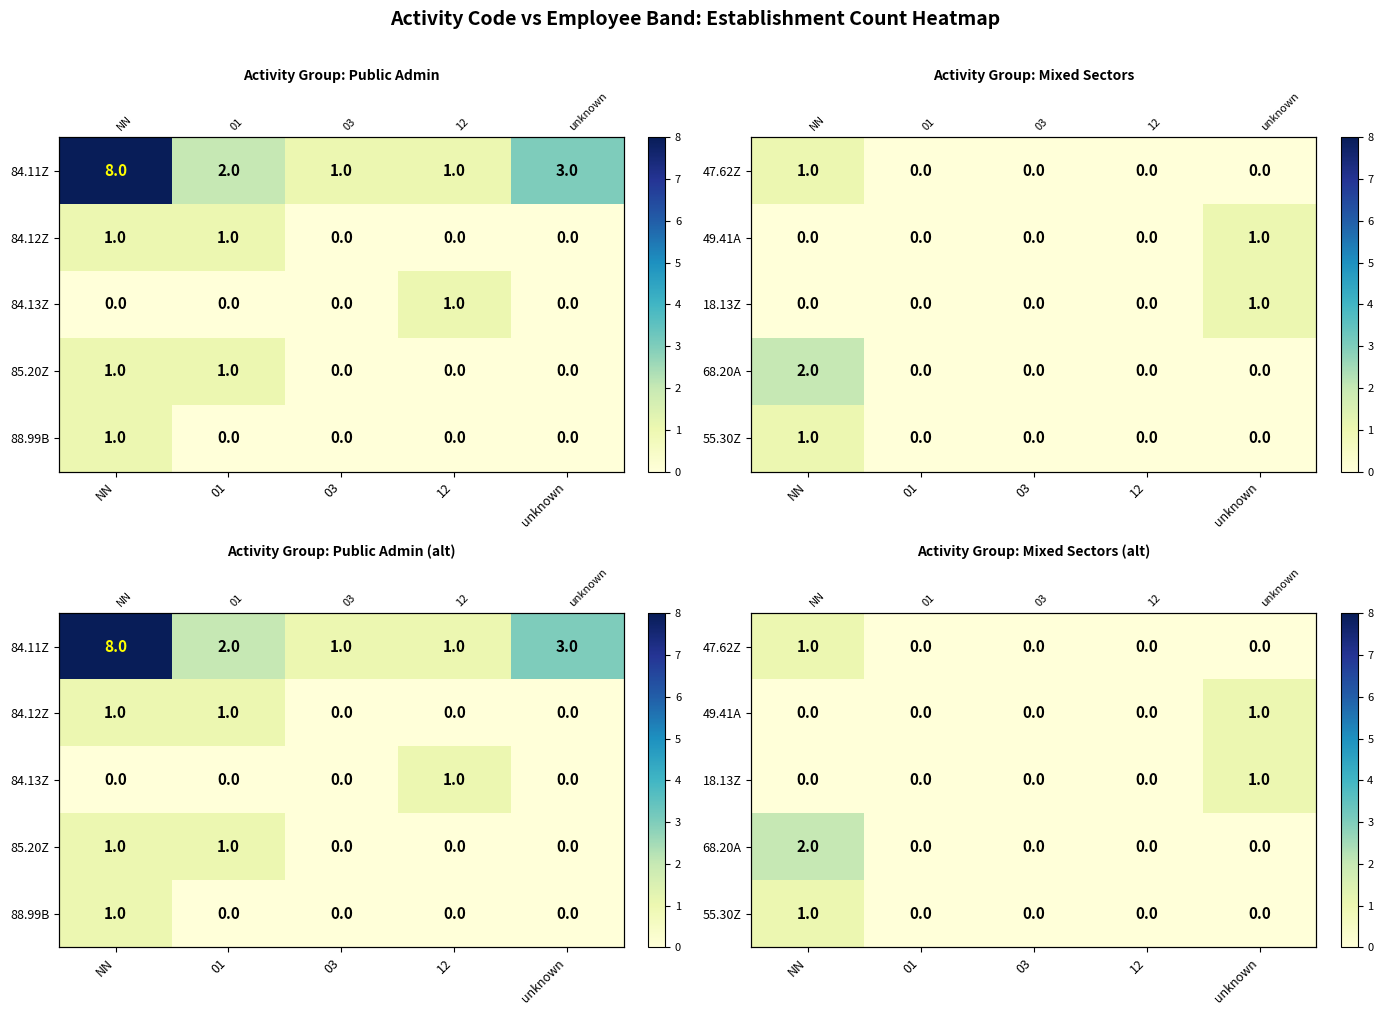

At which category is the sum across all series the highest?

NN